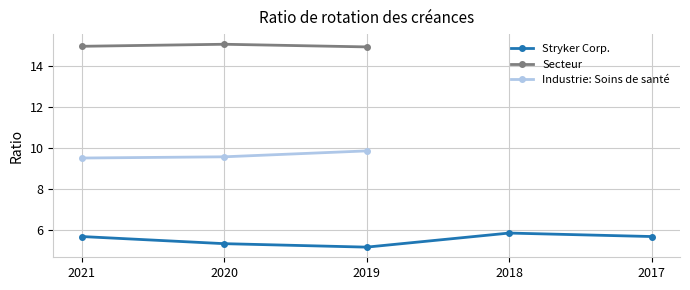

At 2021-12-31, list the series in order from largest to smallest.

Secteur: Équipement et services de soins de santé, Industrie: Soins de santé, Stryker Corp.